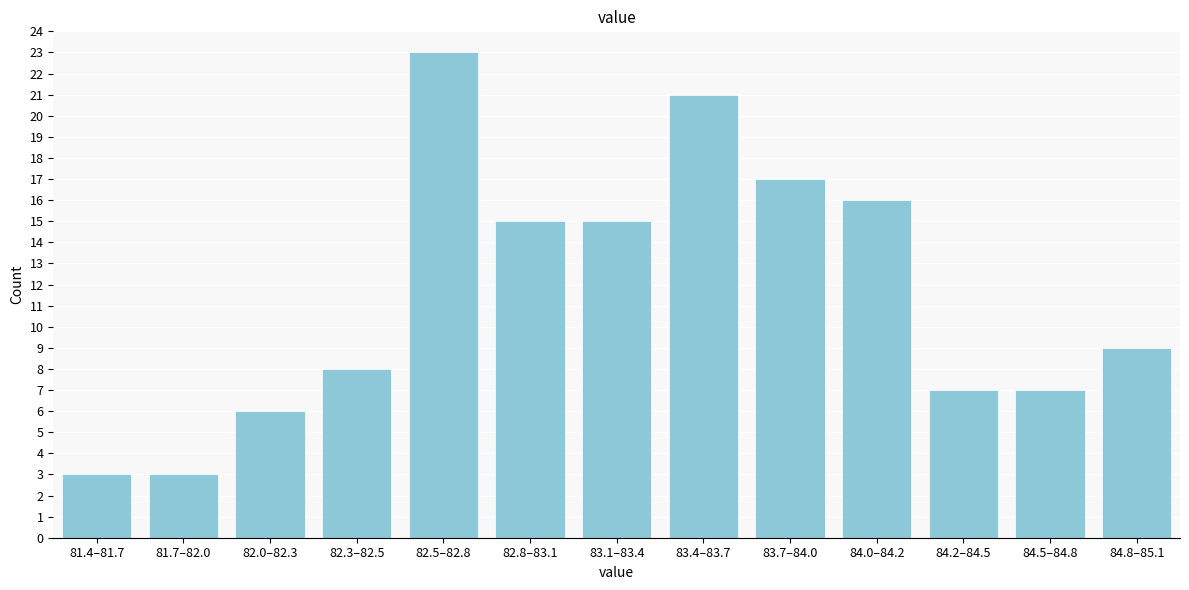

Reading left to right, transcribe all the data shown in this chart.

3	3	6	8	23	15	15	21	17	16	7	7	9